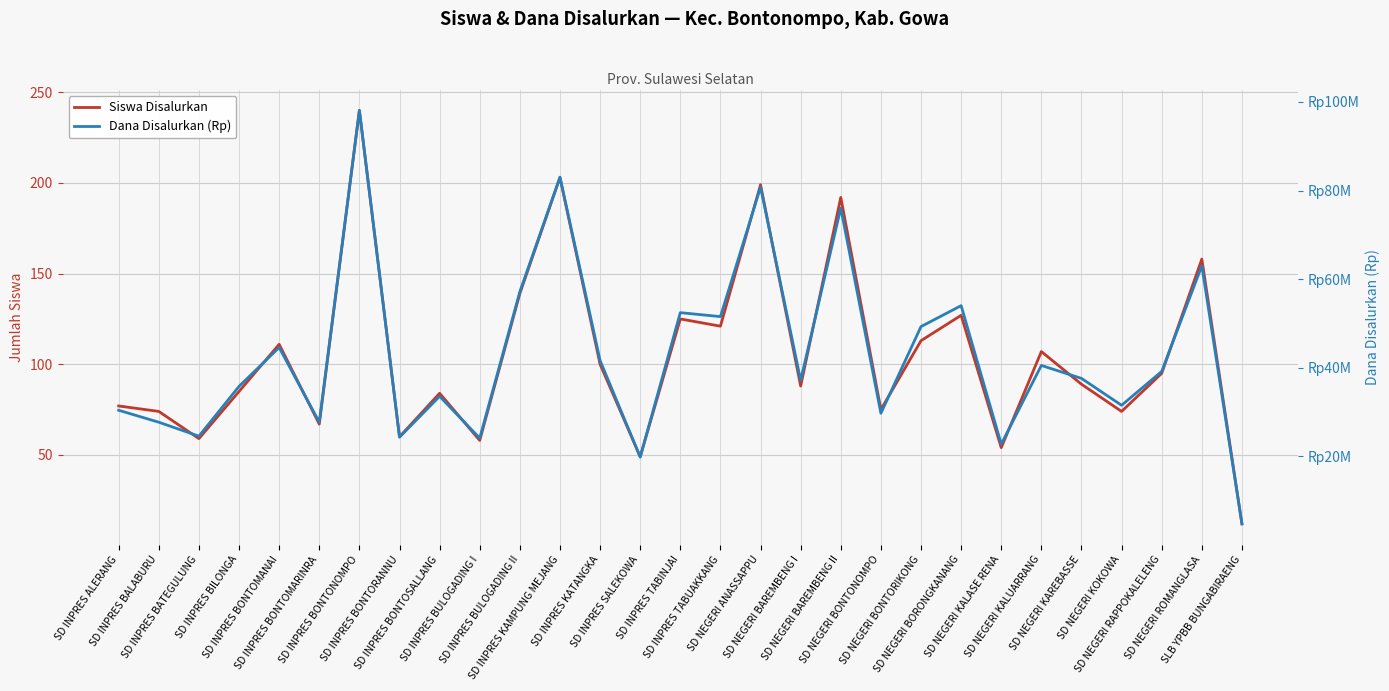

Which series has the widest spread of values?

Dana Disalurkan (Rp)